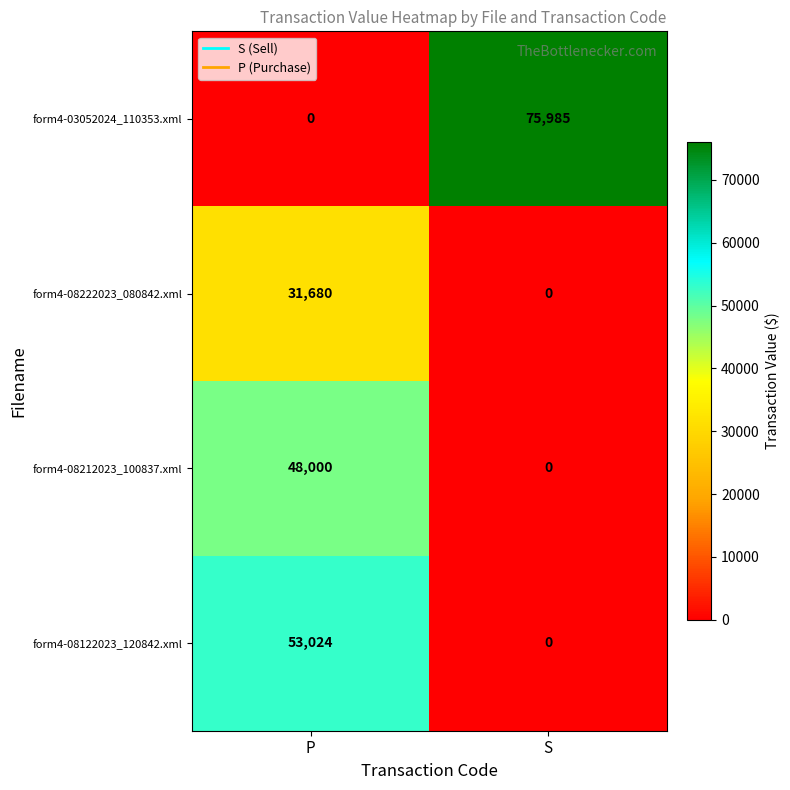

What is the total value across all series at P?

132704